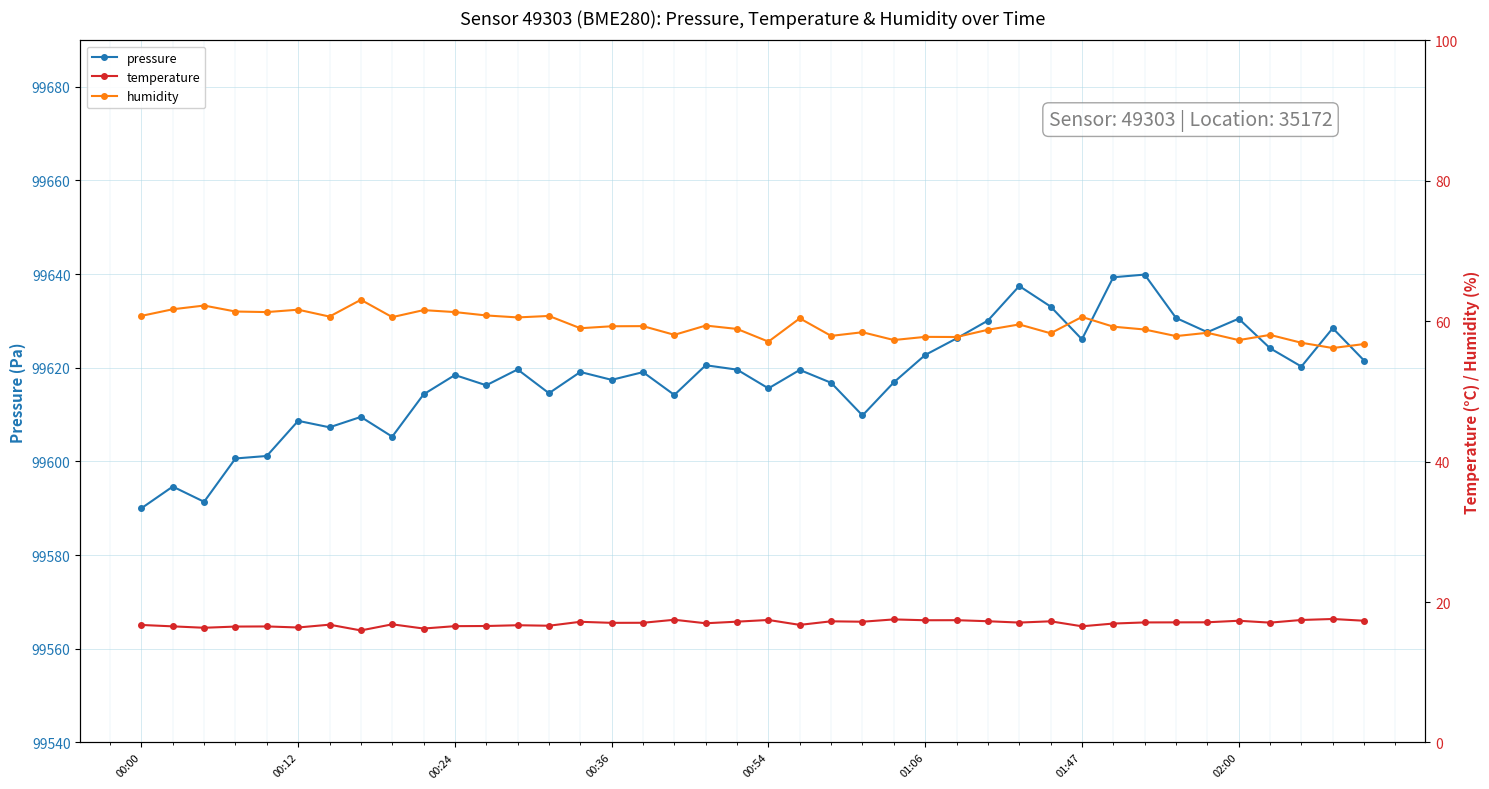

True or false: pressure has more than 1 interior local peaks.

True